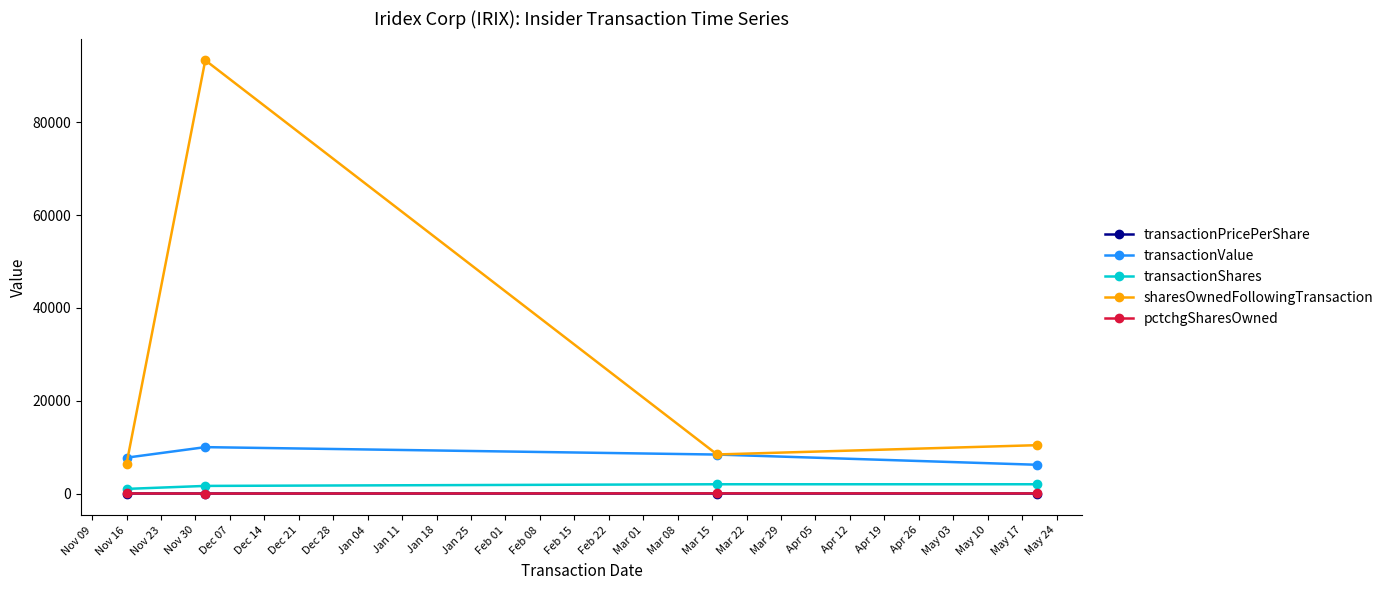

True or false: sharesOwnedFollowingTransaction has more than 0 interior local peaks.

True